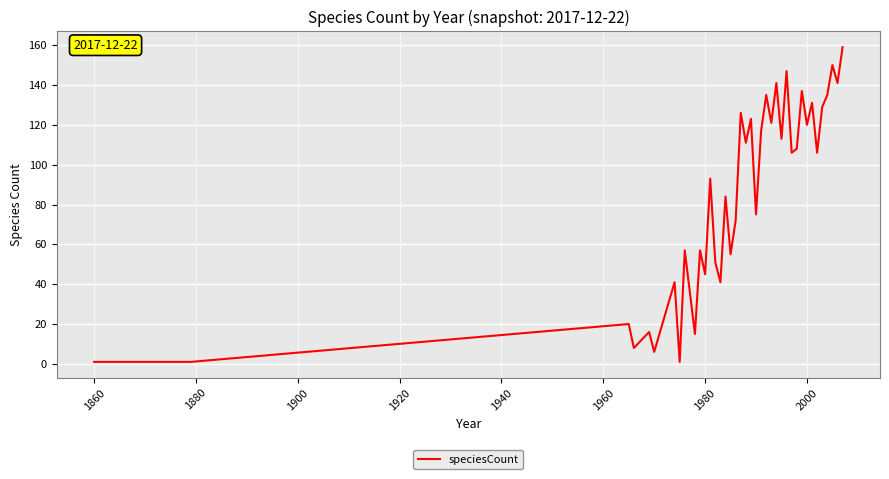

What is the greatest value displayed?

159